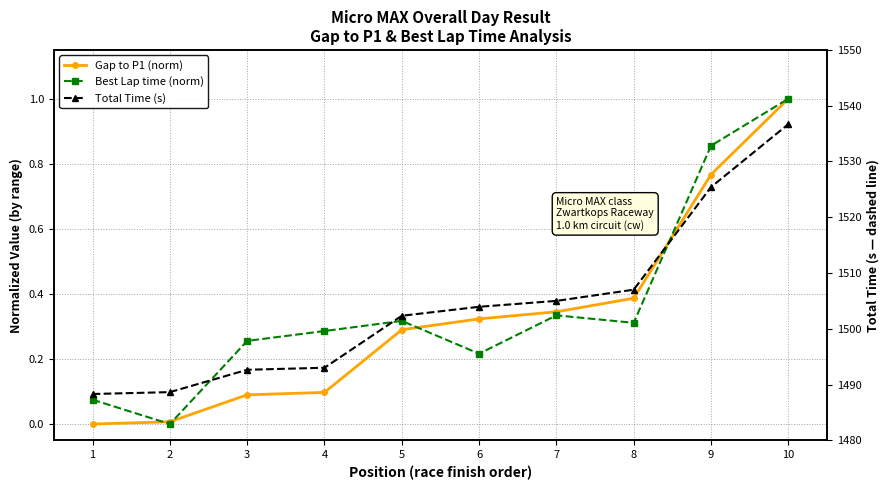

True or false: Best Lap time (norm) has a value of 1.0 at 10.

True